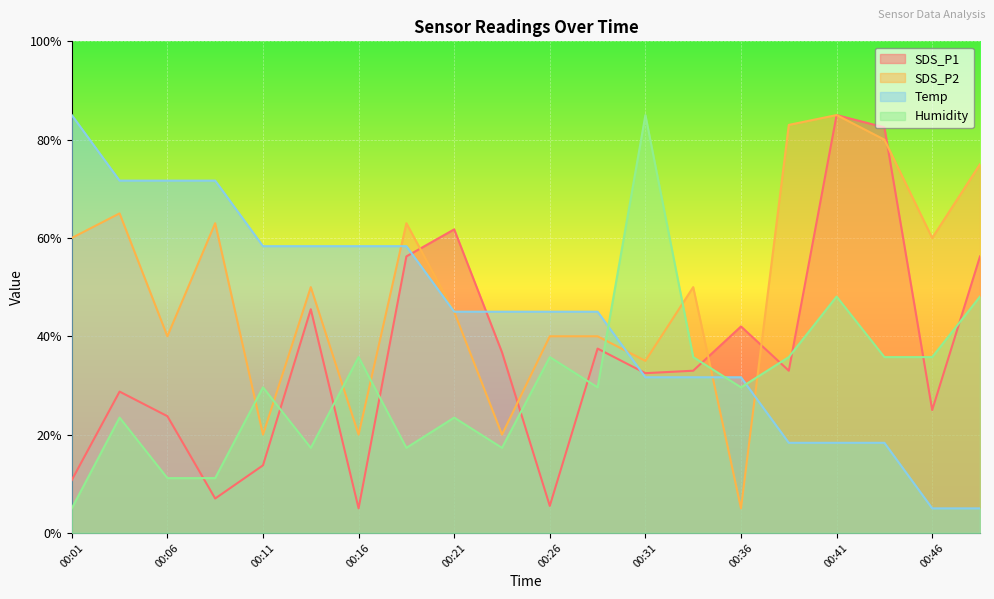

Reading left to right, transcribe all the data shown in this chart.

SDS_P1: 10.7	28.8	23.8	7.0	13.7	45.5	5.0	56.2	61.7	36.7	5.5	37.5	32.5	33.0	42.0	33.0	85.0	82.5	25.0	56.2
SDS_P2: 60.0	65.0	40.0	63.0	20.0	50.0	20.0	63.0	45.0	20.0	40.0	40.0	35.0	50.0	5.0	83.0	85.0	80.0	60.0	75.0
Temp: 85.0	71.7	71.7	71.7	58.3	58.3	58.3	58.3	45.0	45.0	45.0	45.0	31.7	31.7	31.7	18.3	18.3	18.3	5.0	5.0
Humidity: 5.0	23.5	11.2	11.2	29.6	17.3	35.8	17.3	23.5	17.3	35.8	29.6	85.0	35.8	29.6	35.8	48.1	35.8	35.8	48.1